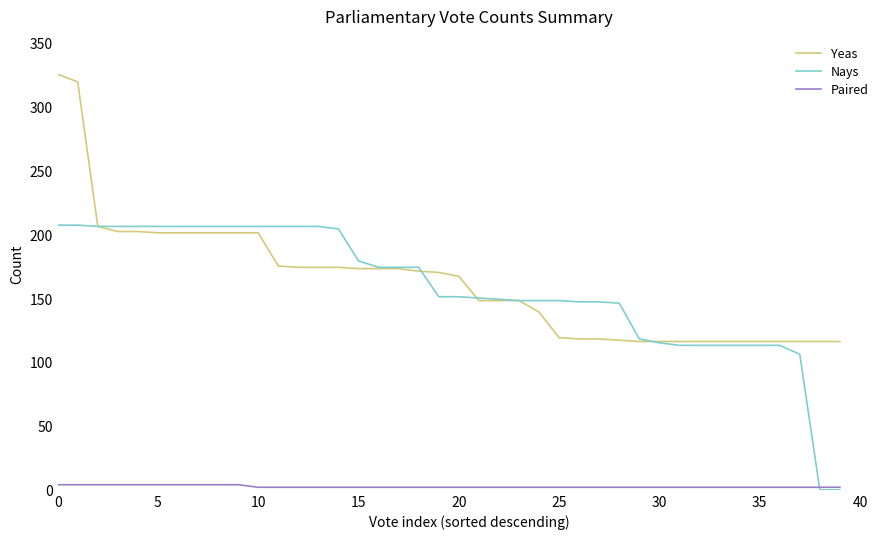

What is the maximum value for Yeas?

325